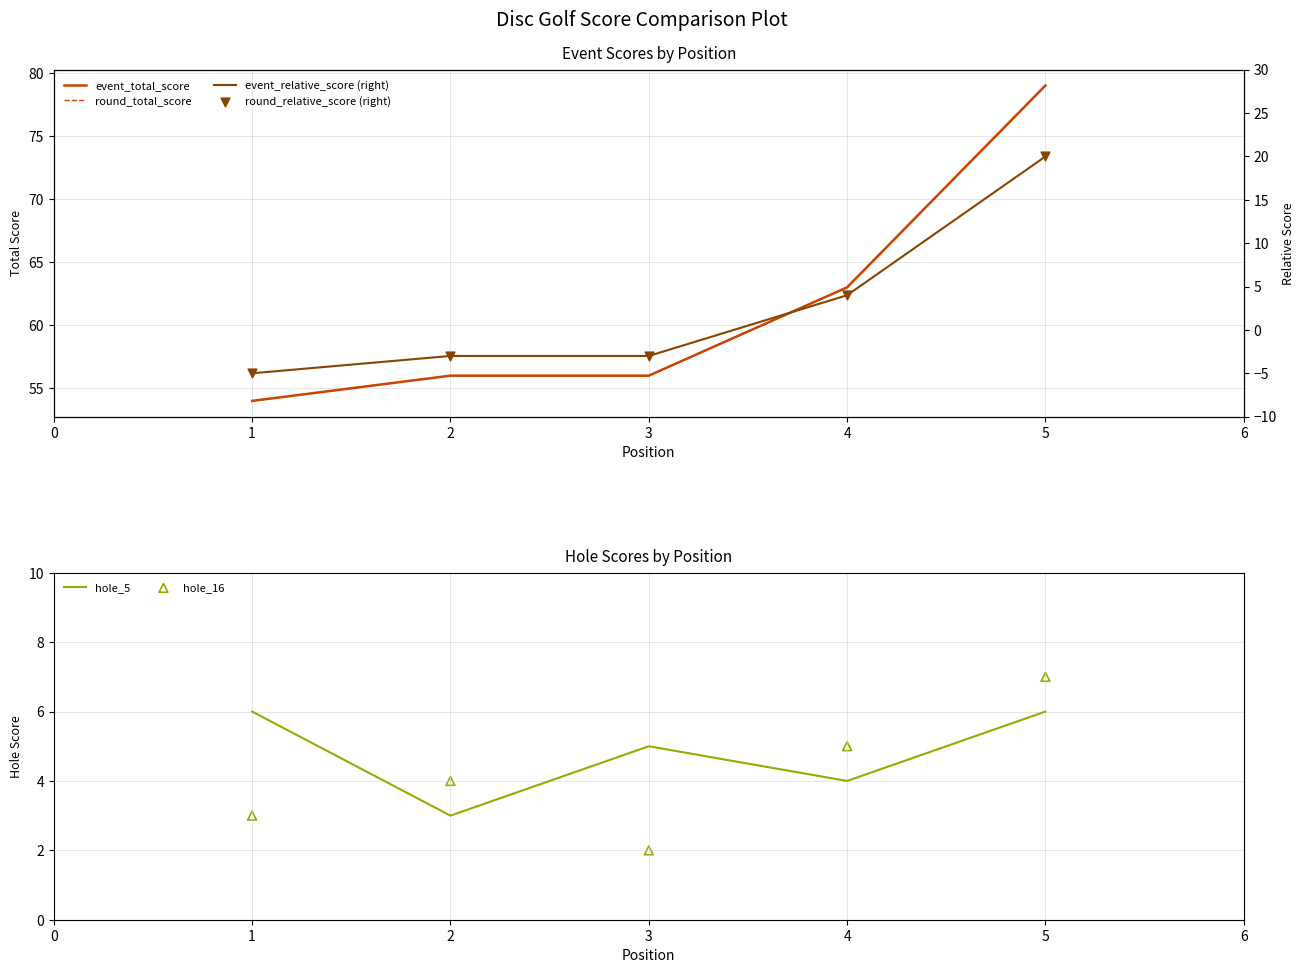

Which series reaches the maximum Y coordinate?

event_total_score